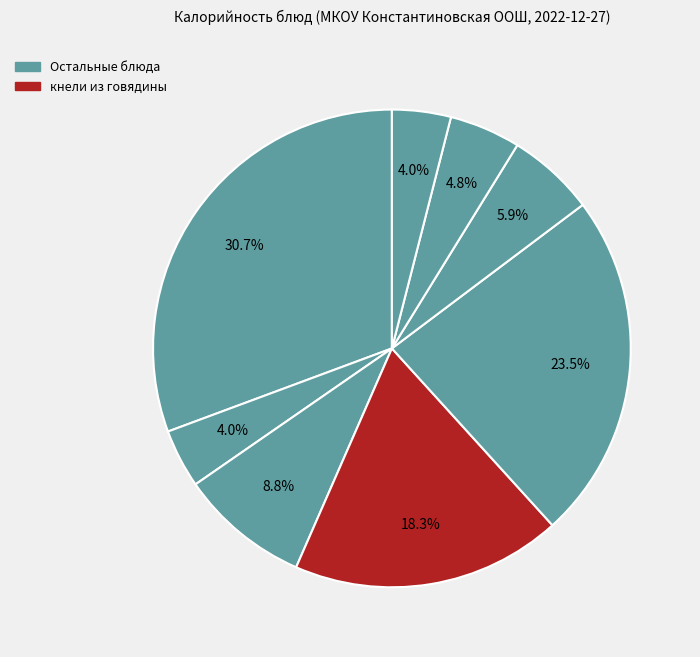

How many slices are in this pie chart?

8